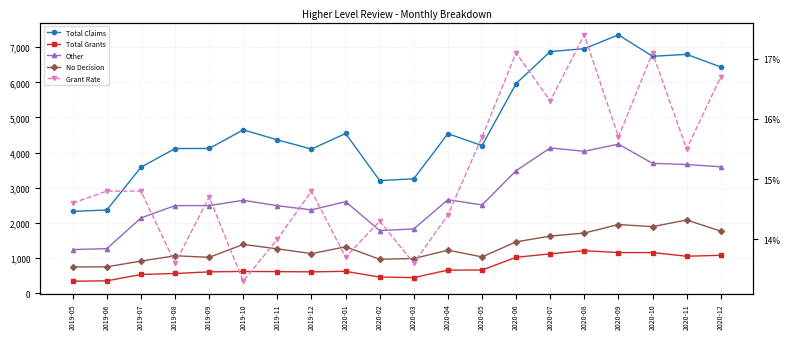

Which category has the lowest value in the Total Claims series?

2019-05